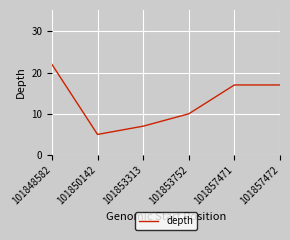

How many categories are shown in the chart?

6